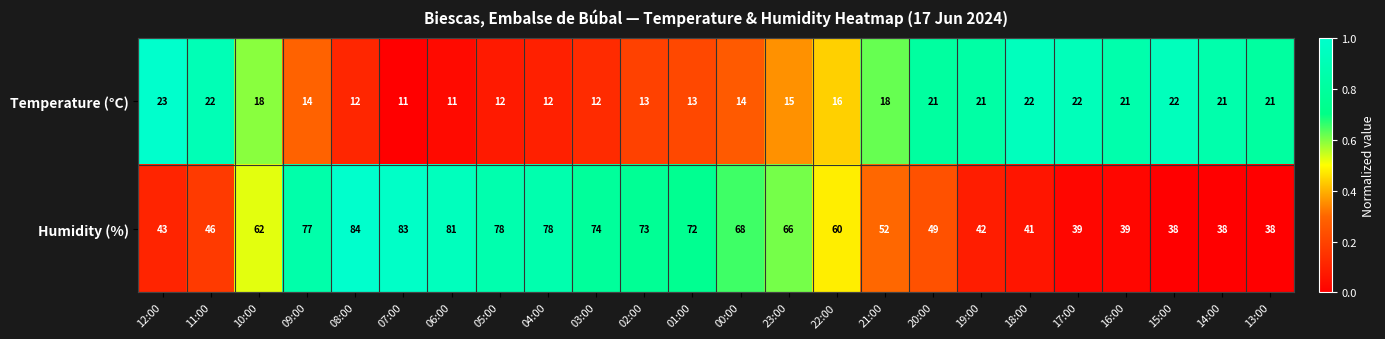

True or false: Temperature (°C) has a value of 22 at 17:00.

True